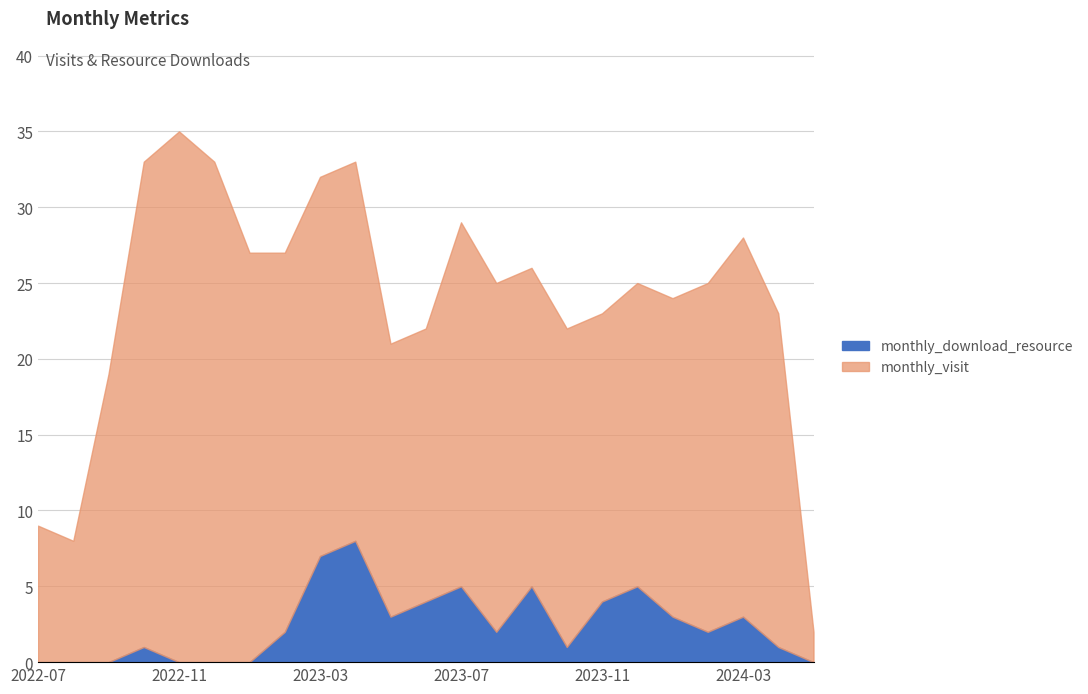

Rank the categories by monthly_download_resource value from highest to lowest.

2023-04, 2023-03, 2023-07, 2023-09, 2023-12, 2023-06, 2023-11, 2023-05, 2024-01, 2024-03, 2023-02, 2023-08, 2024-02, 2022-10, 2023-10, 2024-04, 2022-07, 2022-08, 2022-09, 2022-11, 2022-12, 2023-01, 2024-05